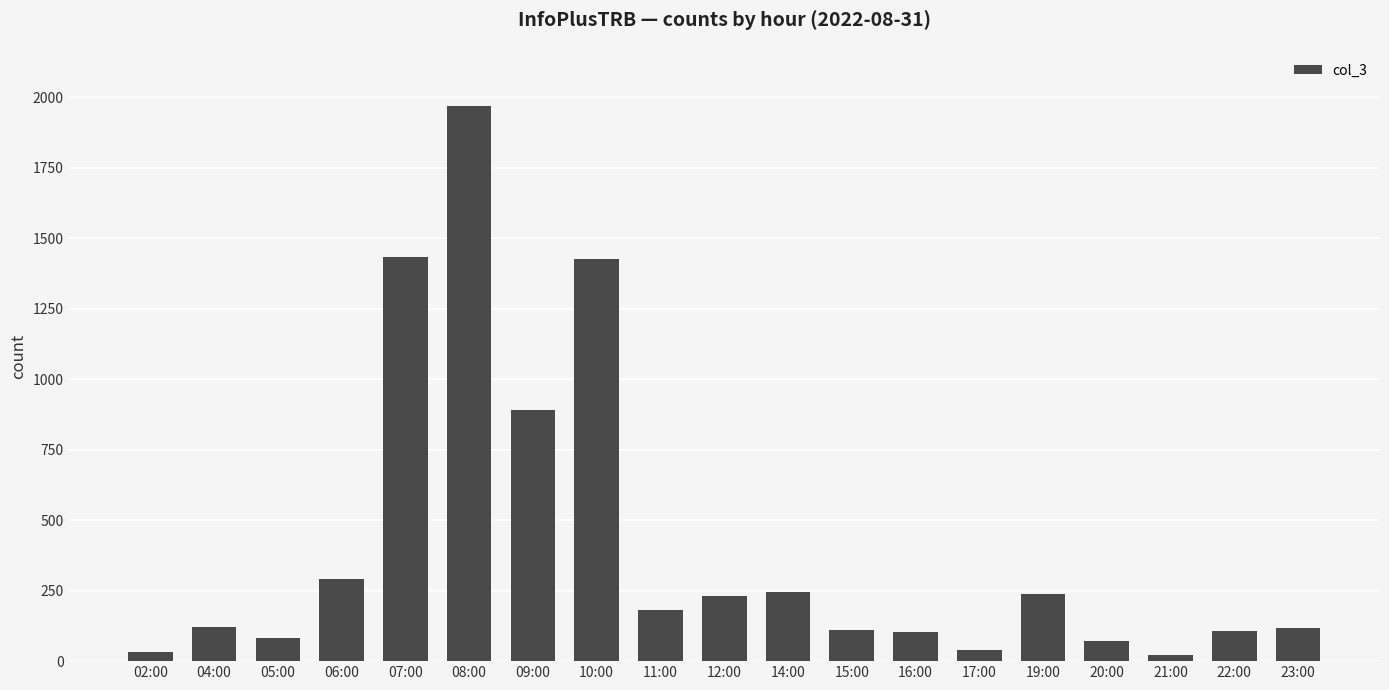

What is the label of the 14th bar from the right?

08:00